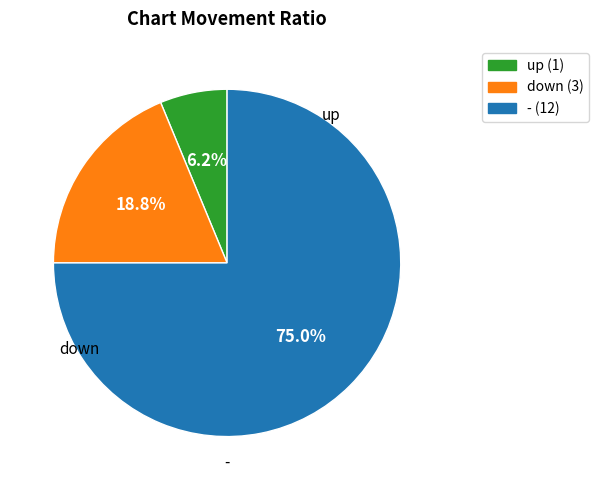

Which category has the smallest portion of the pie?

up